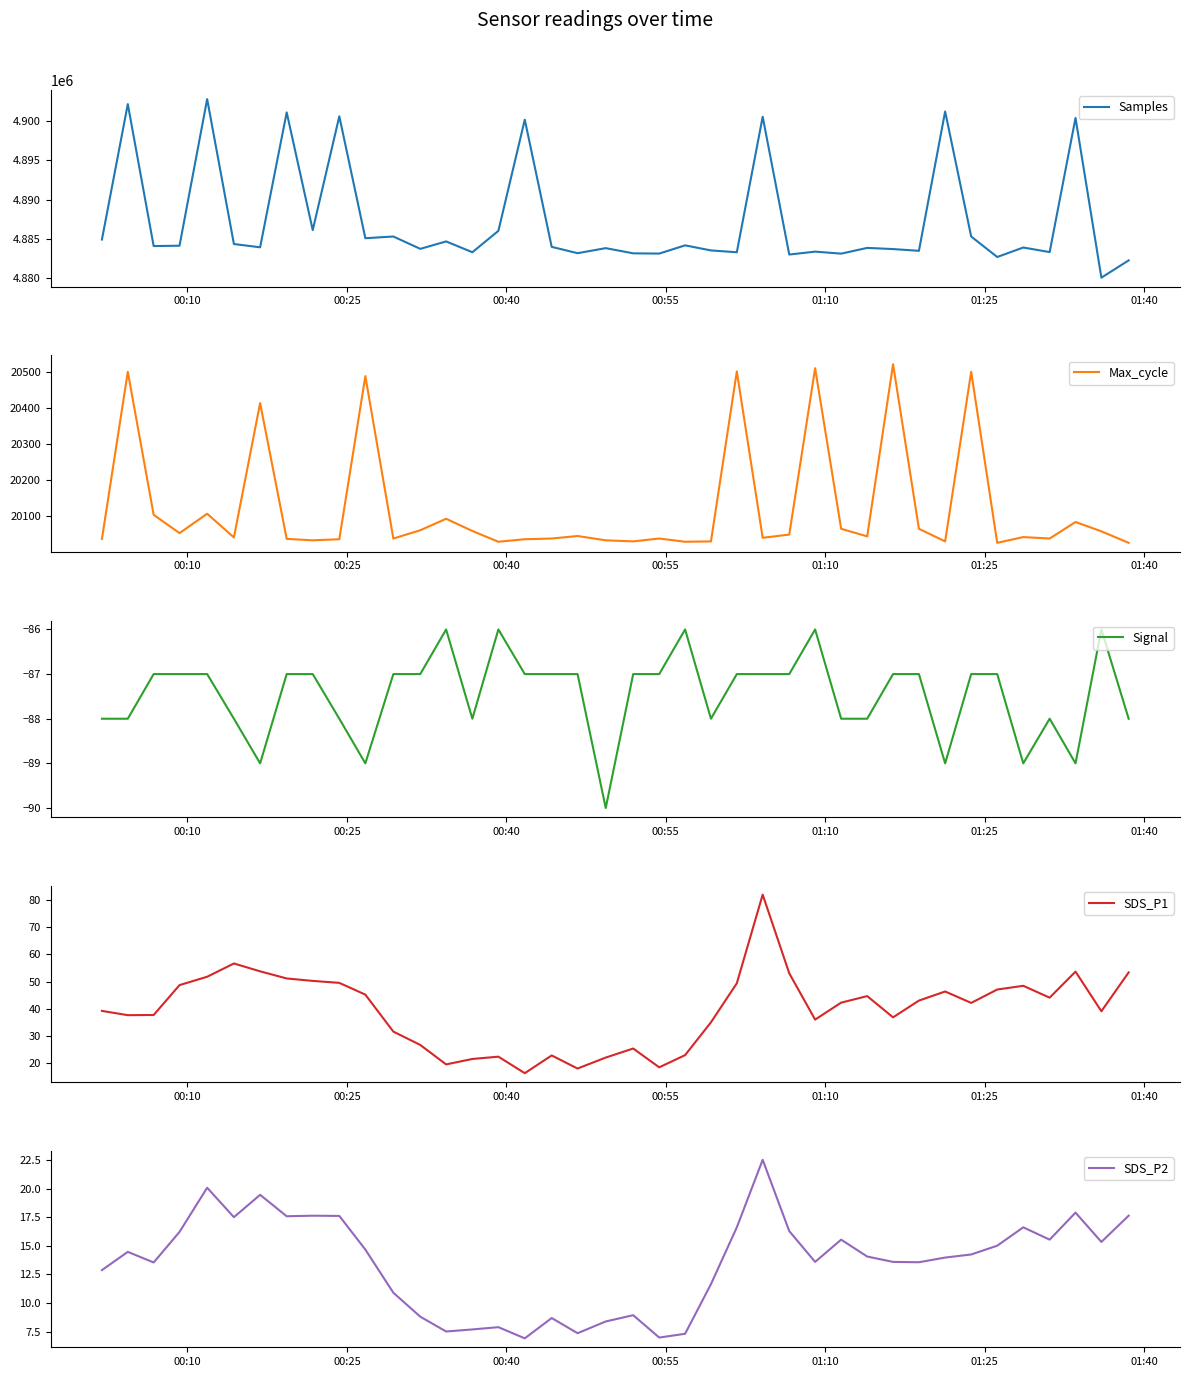

True or false: SDS_P2 and SDS_P1 intersect in this chart.

False